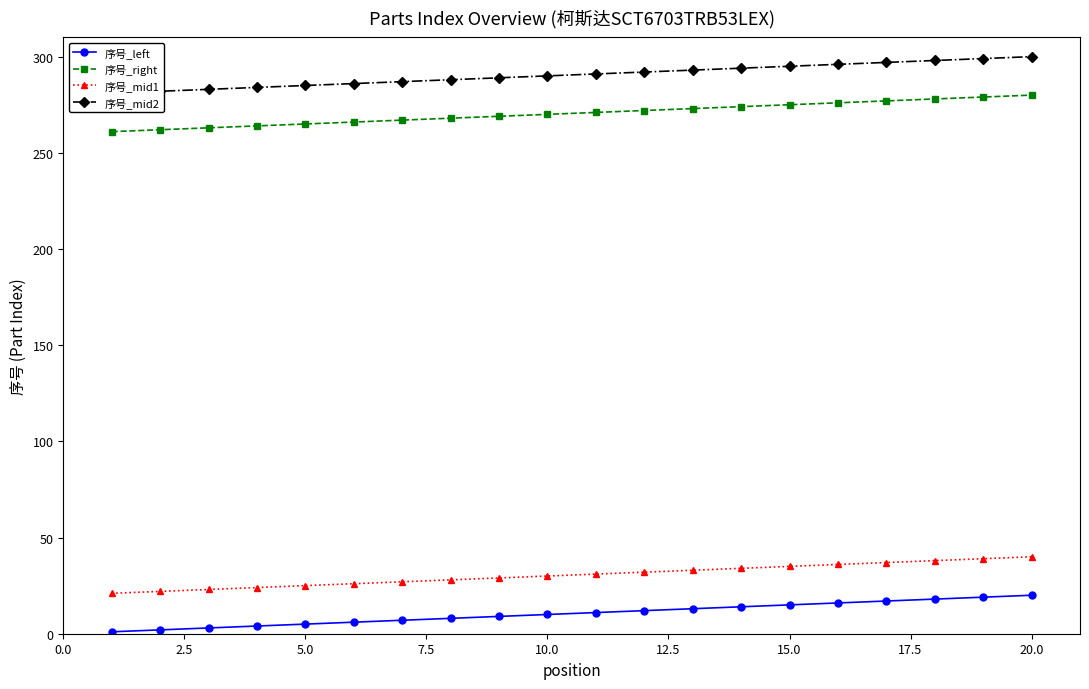

What is the maximum value shown in the chart?

300